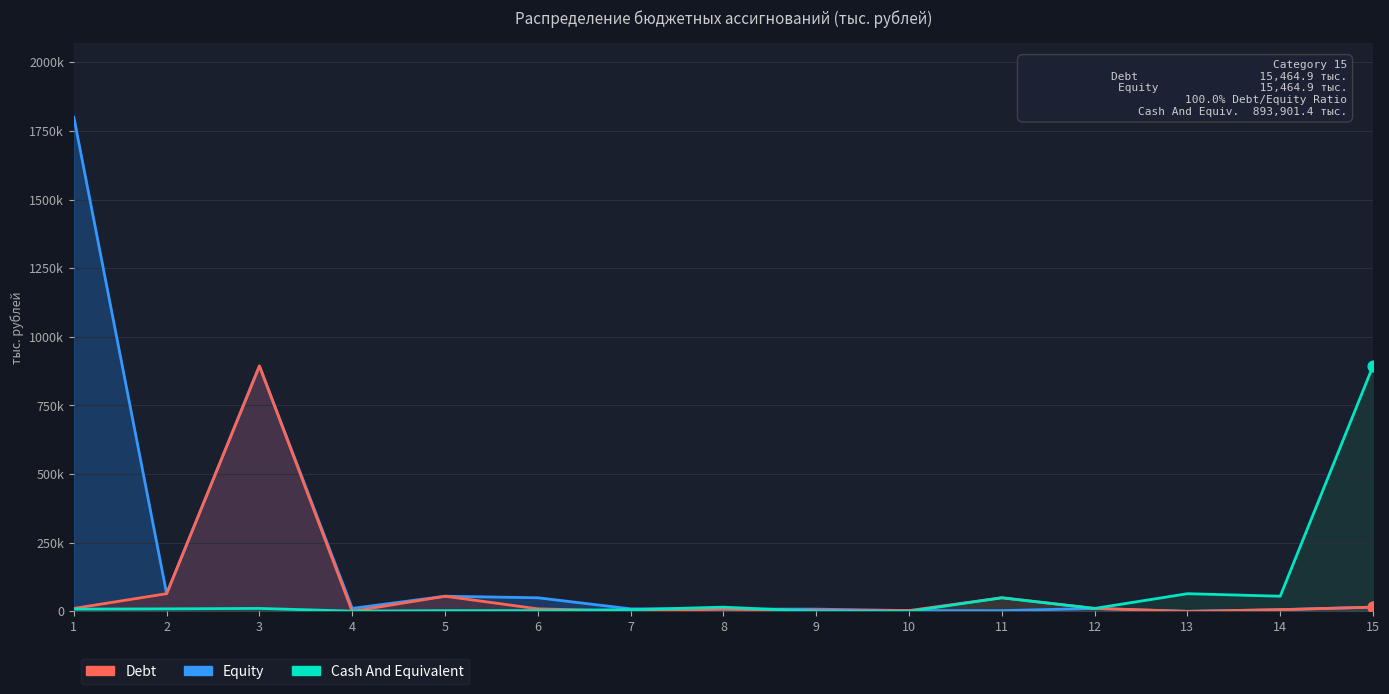

What is the total value across all series at 5?

113161.7